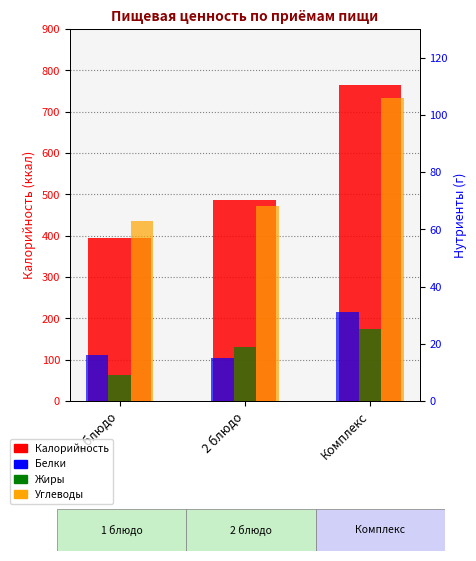

What is the total value across all series at 1 блюдо?

482